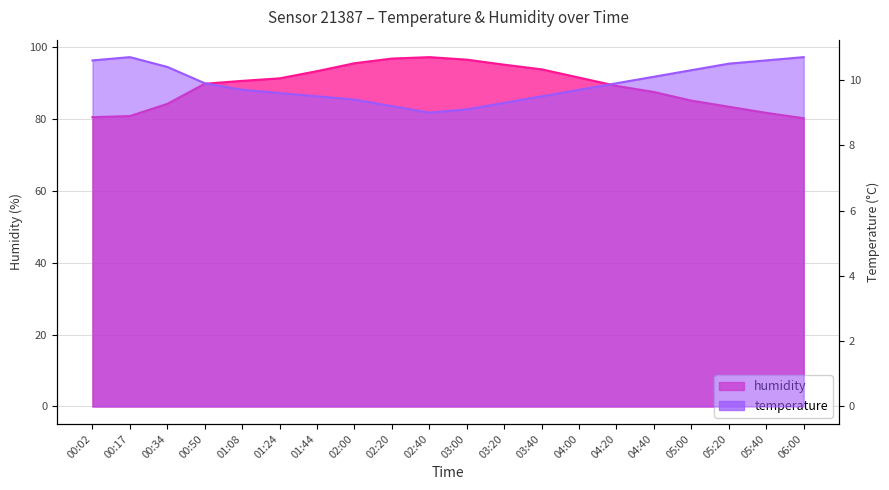

How many lines are shown in the chart?

2